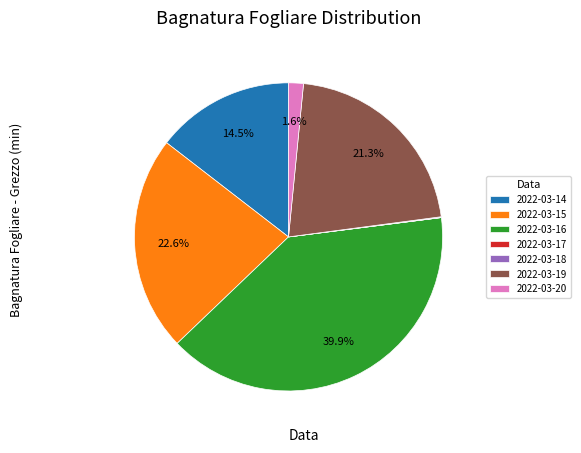

Is there any slice that represents more than half of the pie?

No